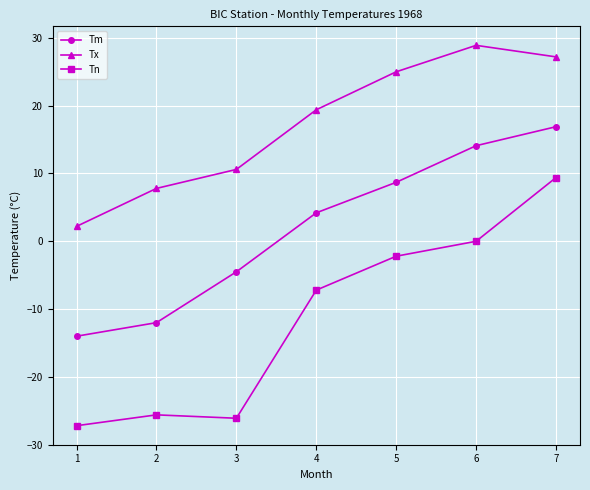

What is the total value across all series at 7?

53.5